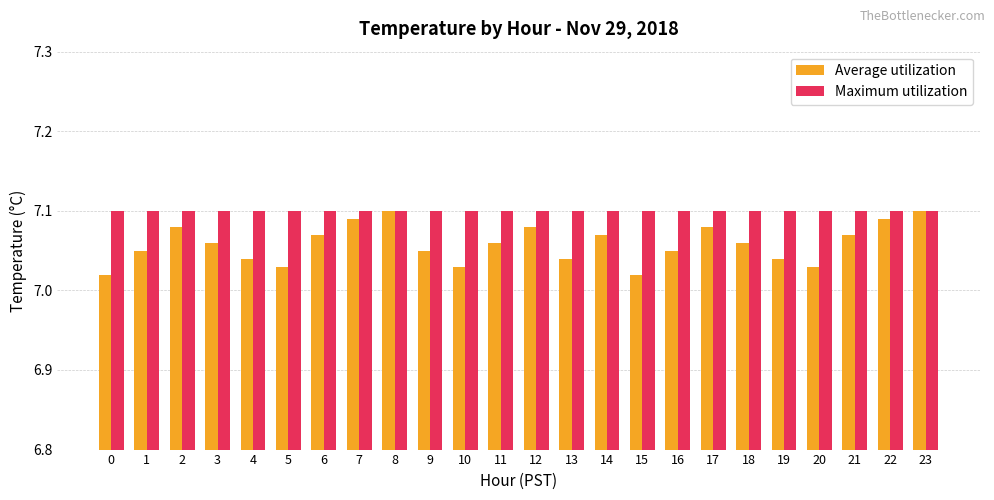

How many bars are there in each group?

2